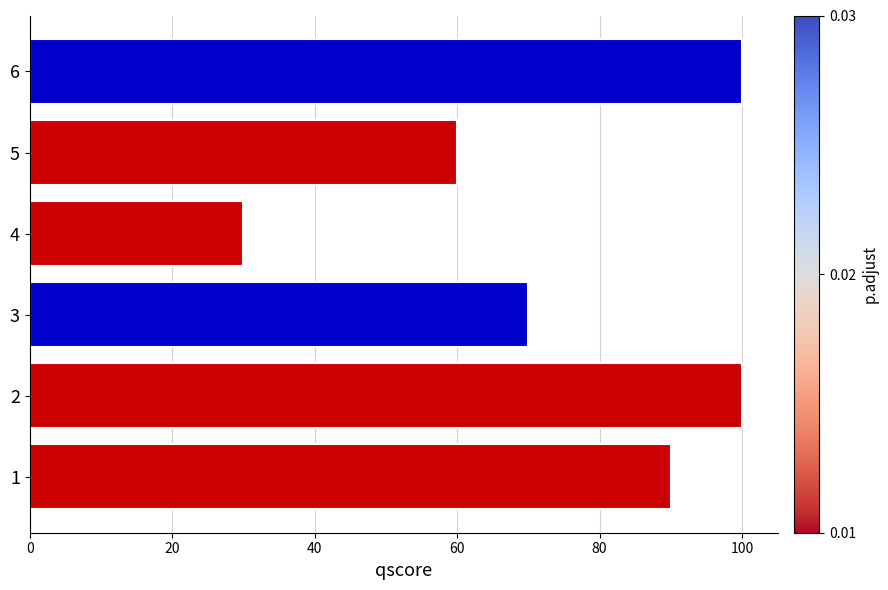

What is the minimum value shown in the chart?

30